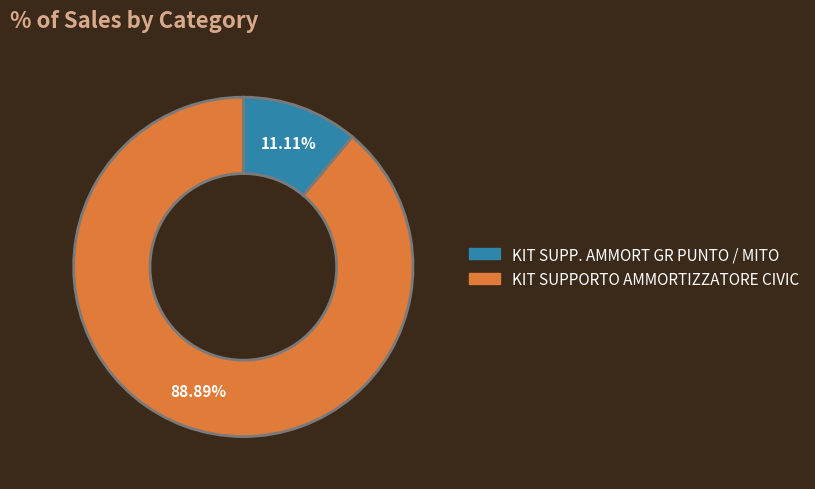

Combined, what portion of the pie is KIT SUPPORTO AMMORTIZZATORE CIVIC and KIT SUPP. AMMORT GR PUNTO / MITO?

100.0%